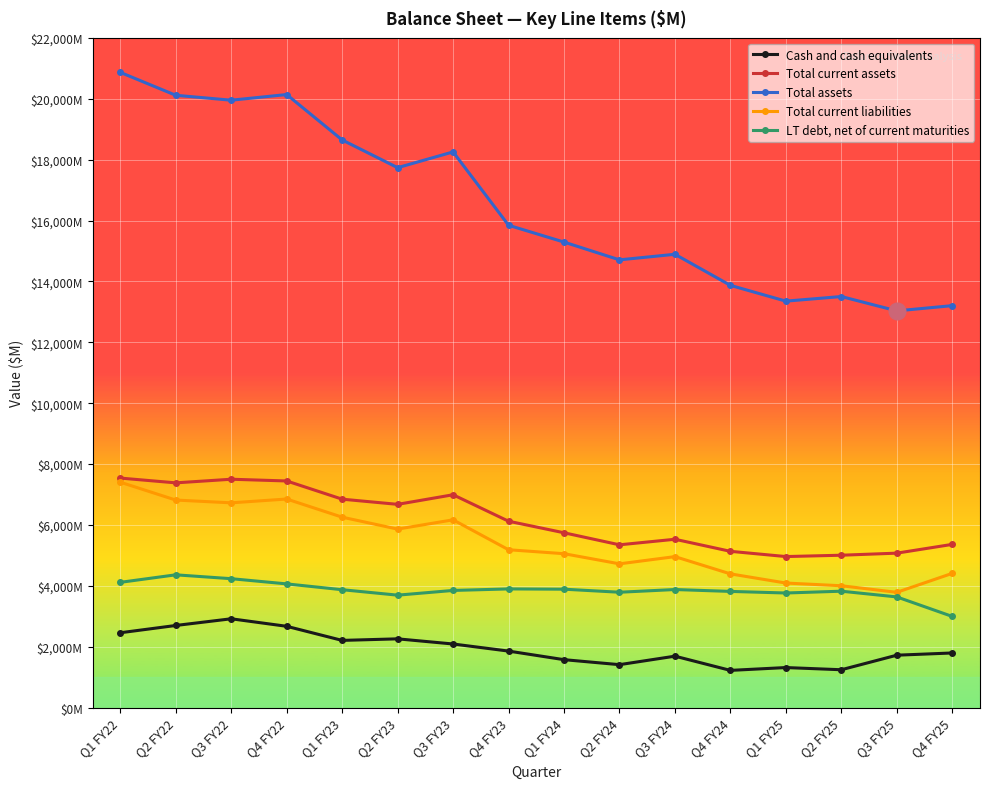

What is the sum of all Total current liabilities values?

86717